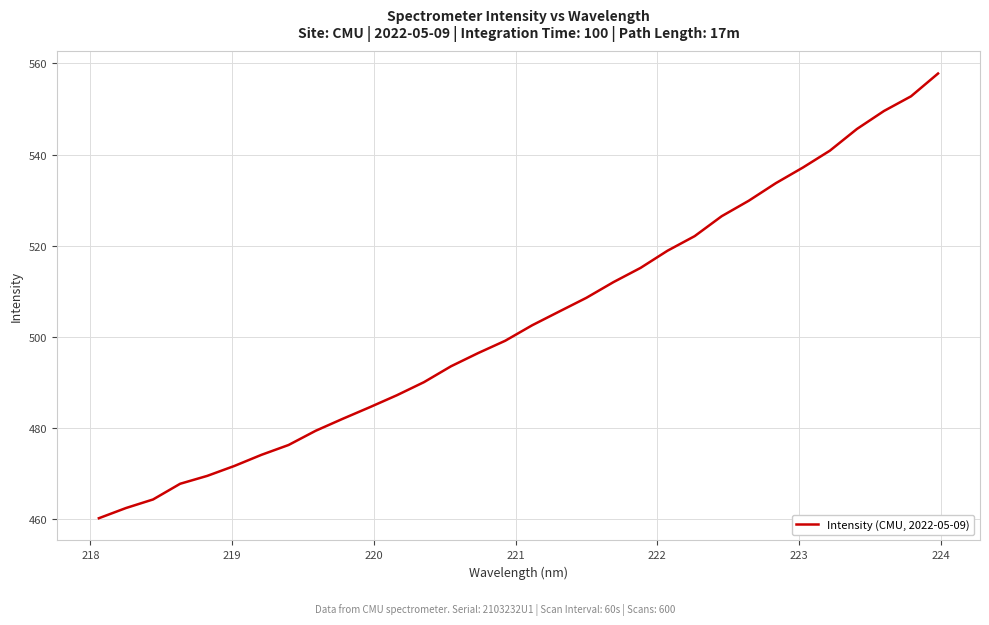

What is the difference between the maximum and minimum values?

97.5